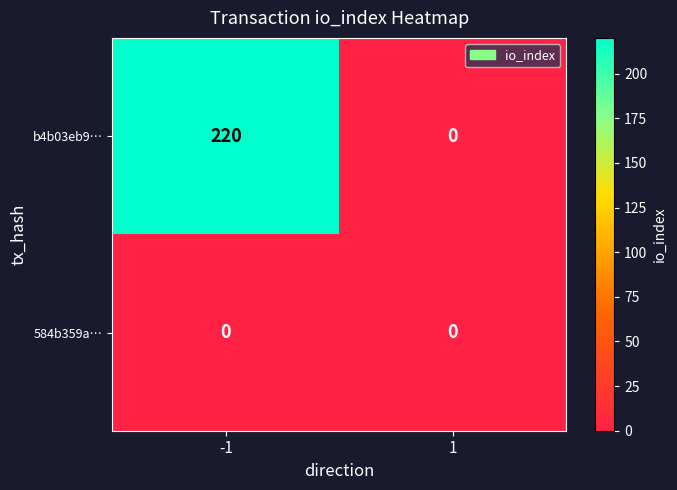

The b4b03eb9… series shows -126 at 1. True or false?

False